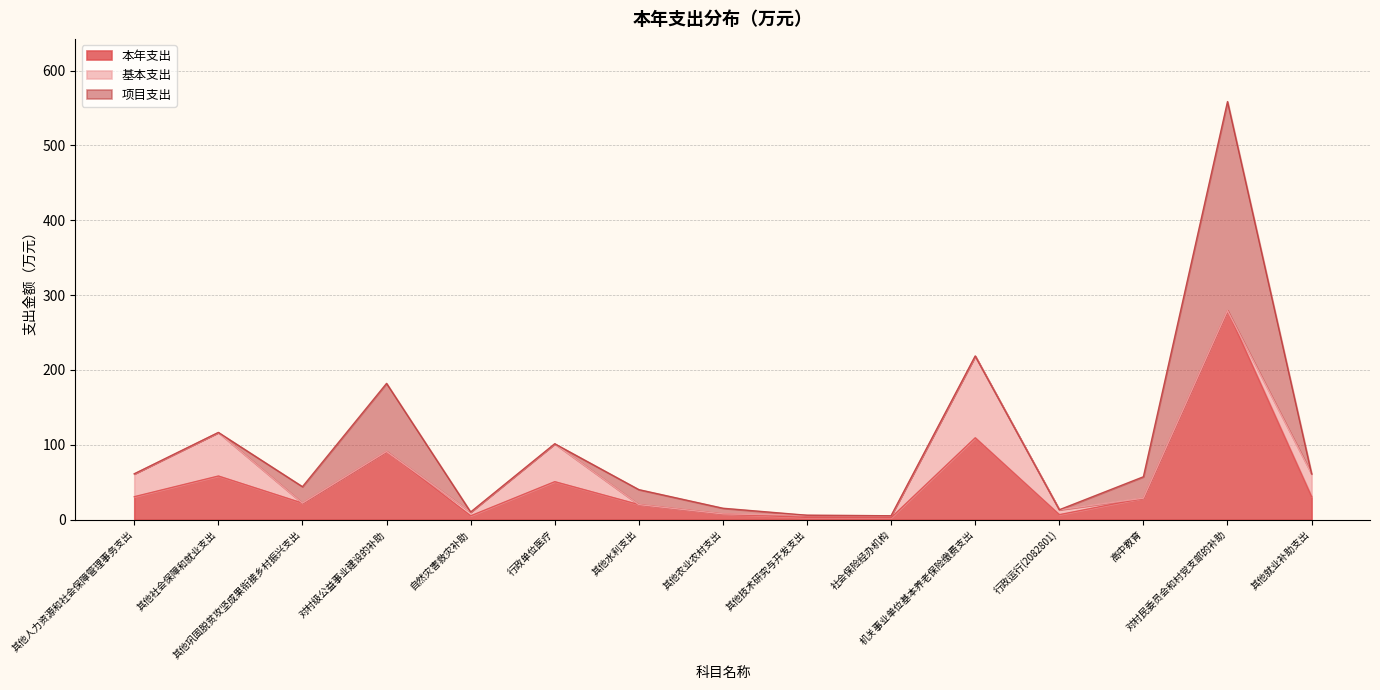

At which category is the sum across all series the highest?

对村民委员会和村党支部的补助